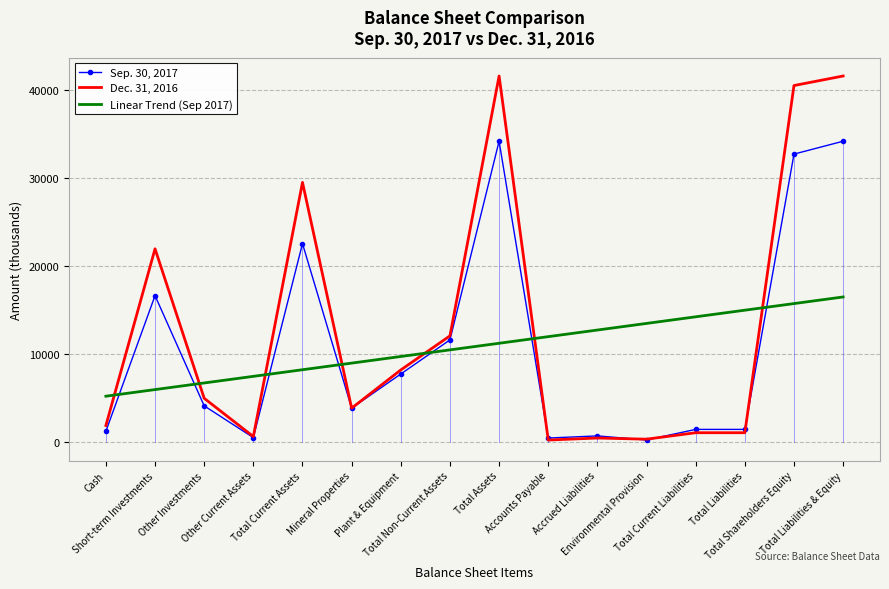

Which series has the widest spread of values?

Dec. 31, 2016